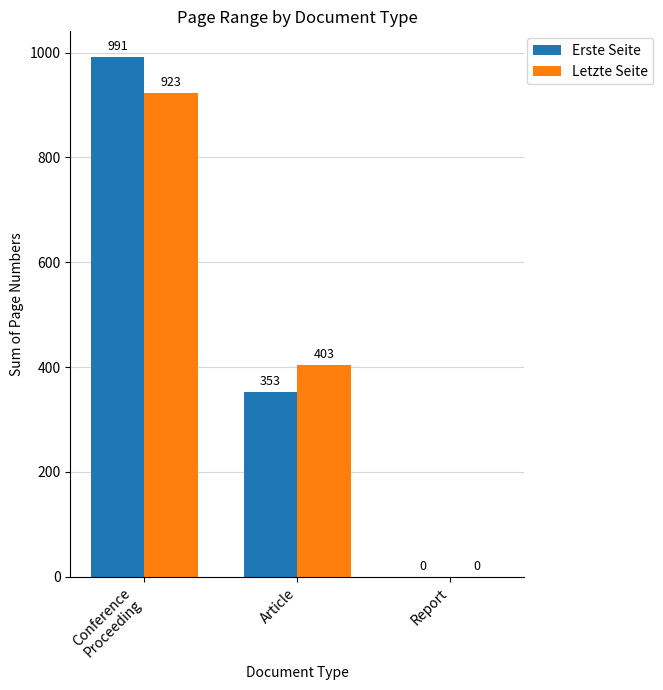

How many categories are shown in the chart?

3